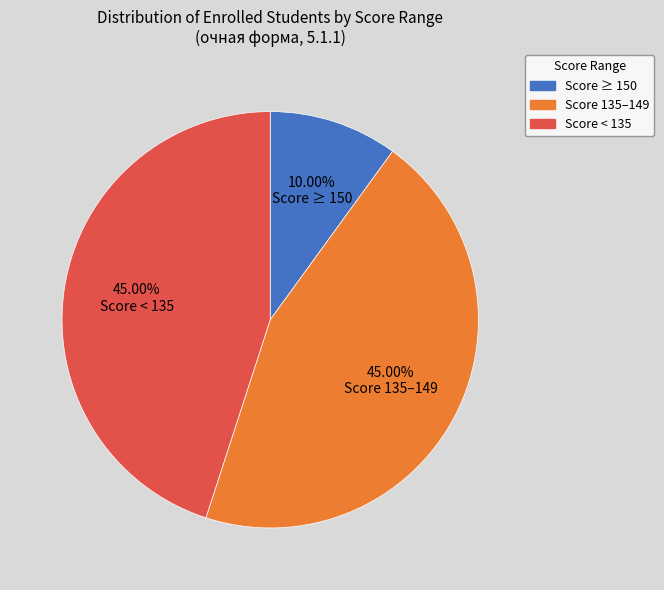

Does any single category account for the majority?

No